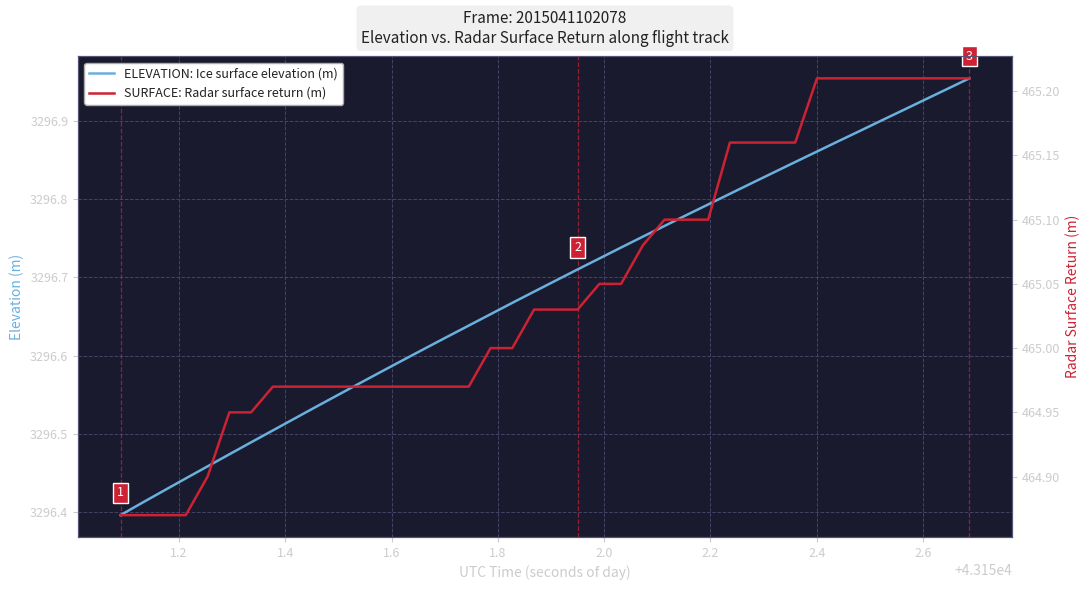

What are all the series names shown in the legend?

ELEVATION: Ice surface elevation (m), SURFACE: Radar surface return (m)